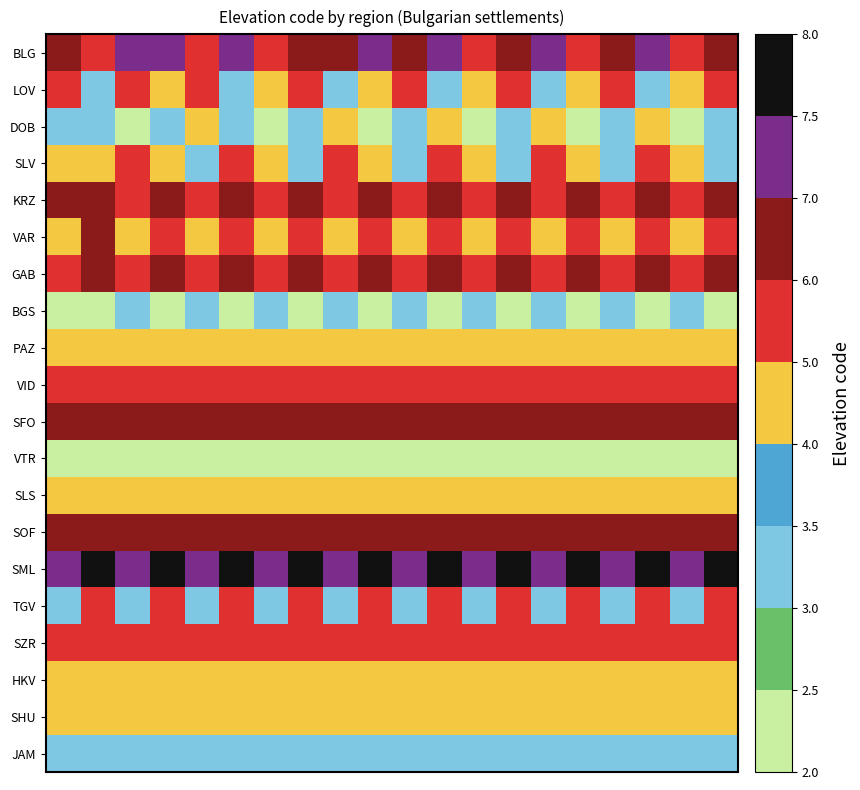

How many series are shown in this chart?

20